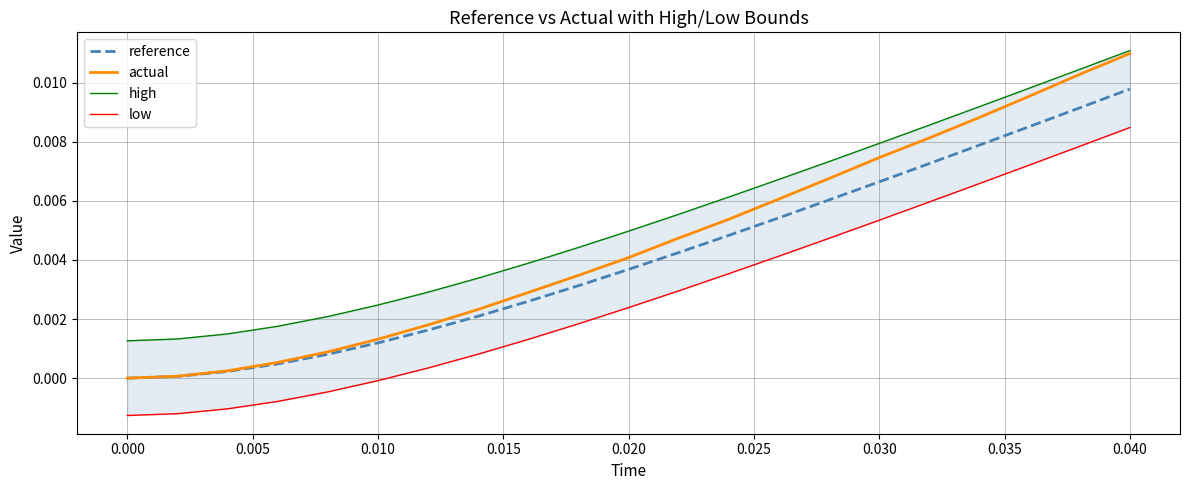

Is the value of actual at 0.040 greater than the value of reference at 0.020?

Yes